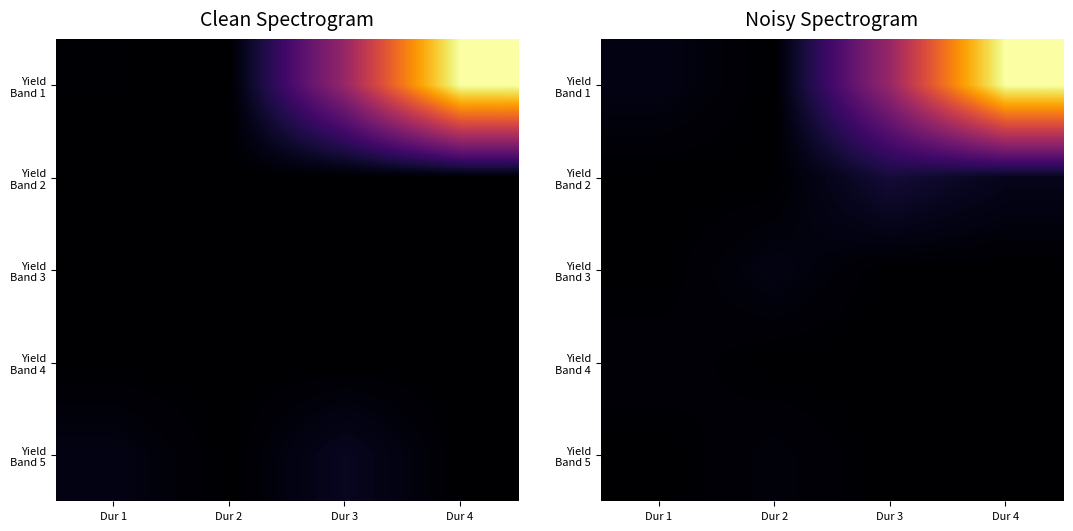

Where does the Yield Band 2 series first go above 803?

Dur 3